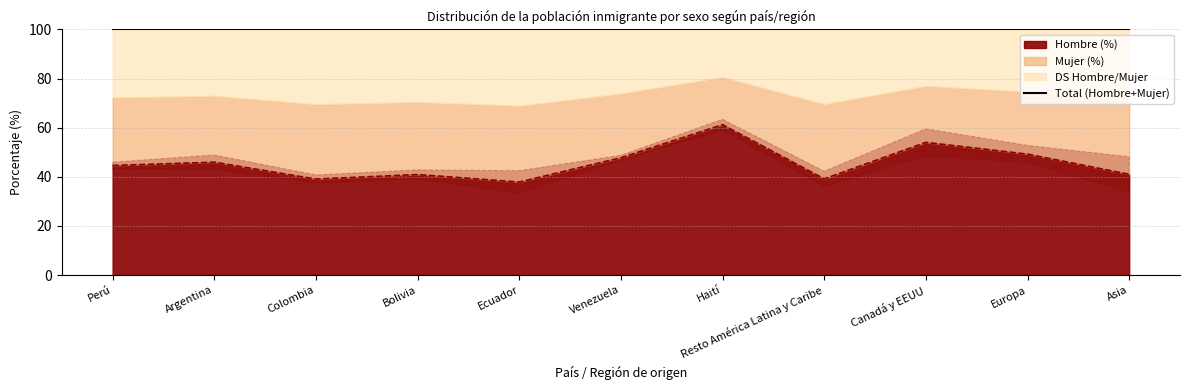

What is the maximum value for Hombre (%)?

61.2